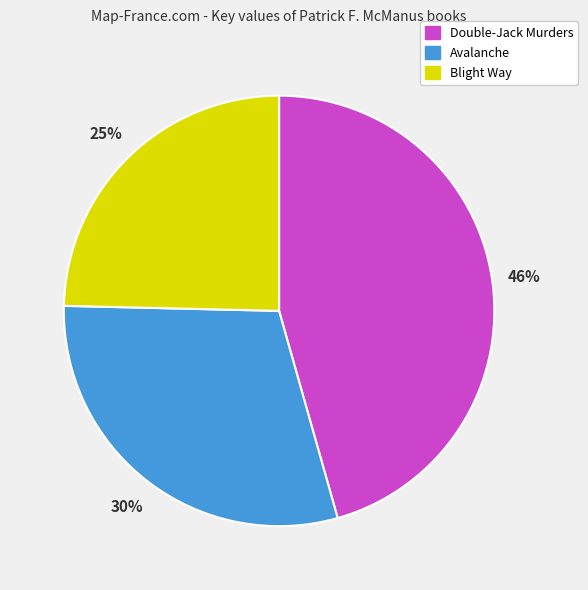

To the nearest percent, what is the difference between the Avalanche and Double-Jack Murders slice percentages?

16%